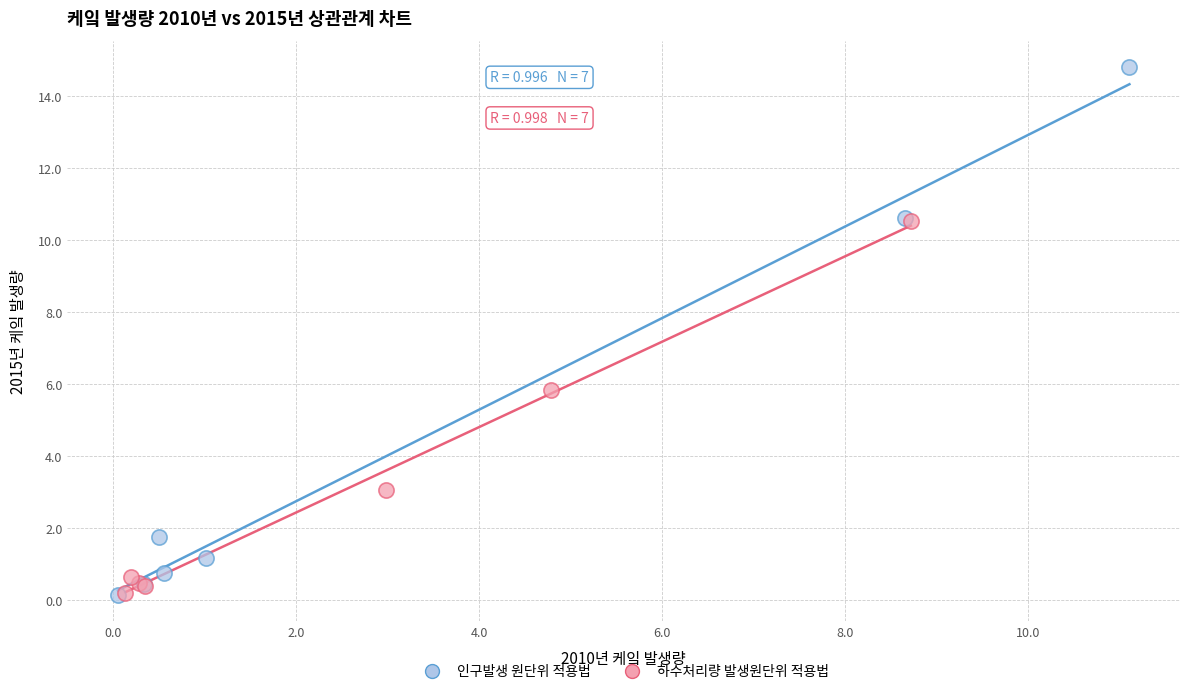

Which series reaches the maximum Y coordinate?

인구발생 원단위 적용법